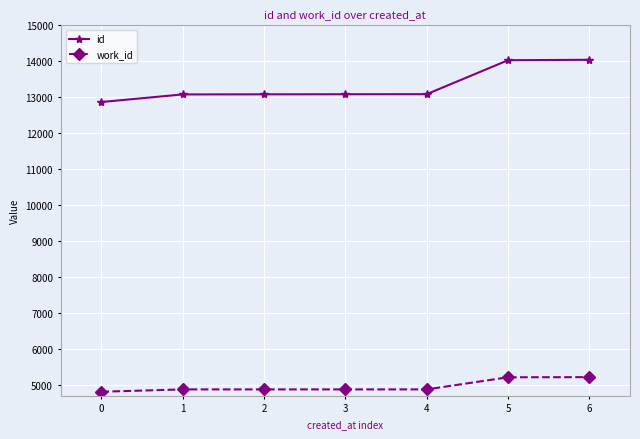

Is the value of id at 6 greater than the value of work_id at 3?

Yes